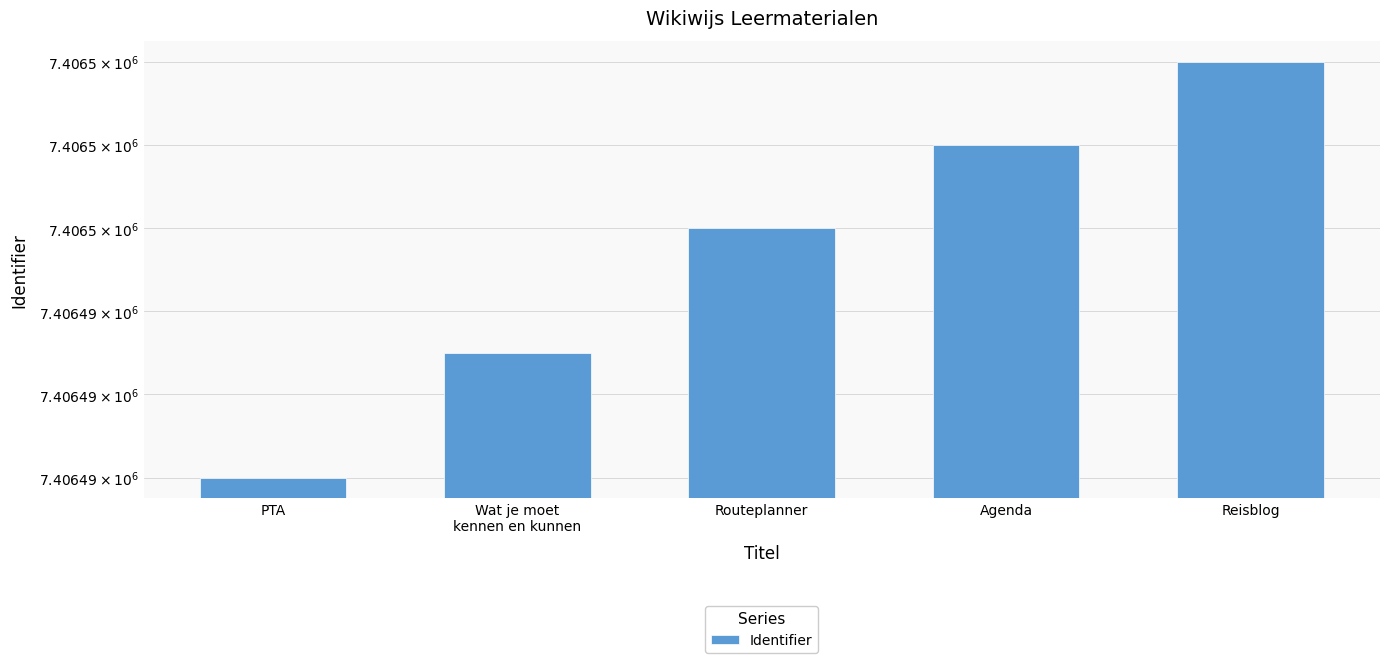

List the labels in order of value, smallest first.

PTA, Wat je moet
kennen en kunnen, Routeplanner, Agenda, Reisblog